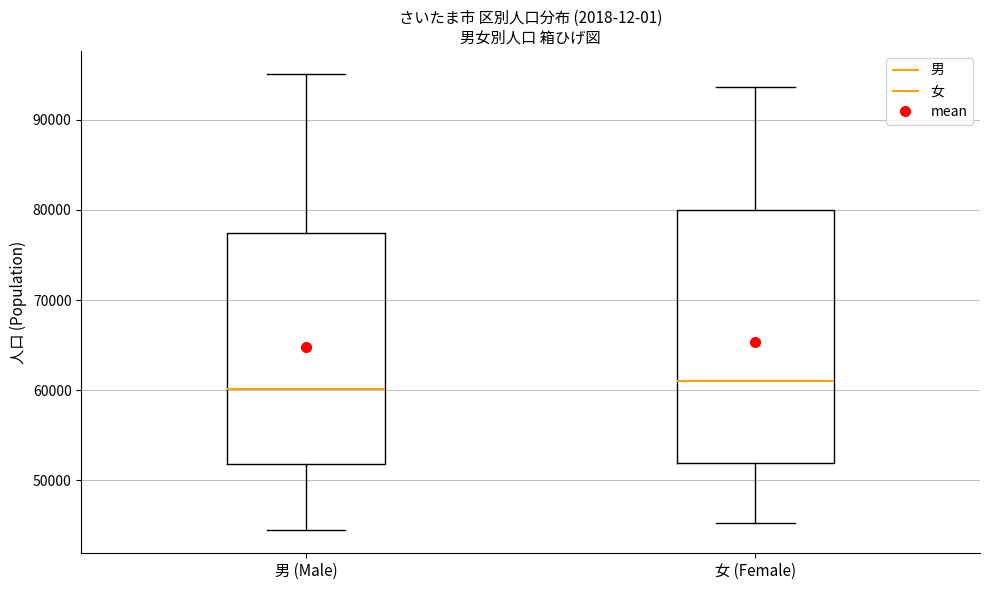

Where does the upper whisker of the box for 男 (Male) end on the y-axis? The values are not printed on the chart, so give them approximately, as read against the axis.

95000